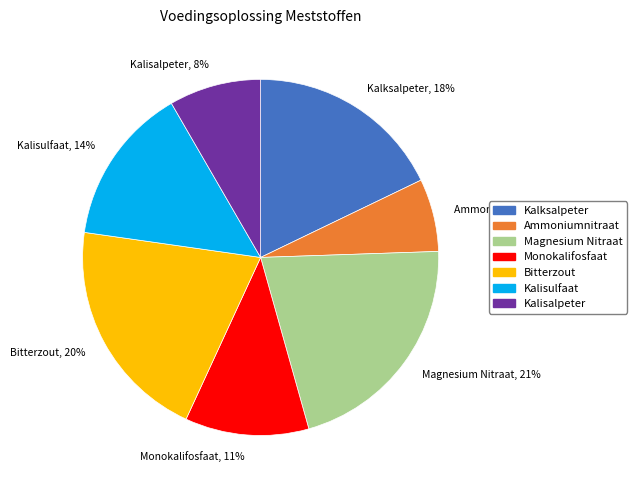

Count the number of slices in the pie.

7